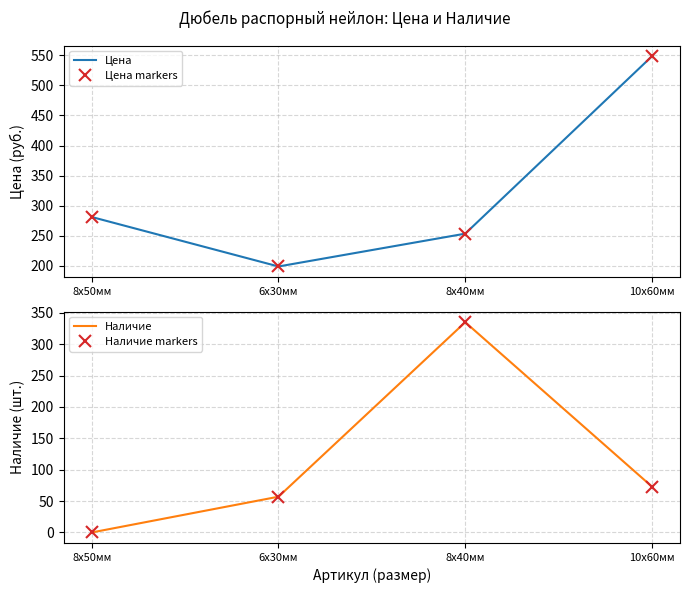

Rank the series by their maximum value, from highest to lowest.

Цена, Цена markers, Наличие, Наличие markers